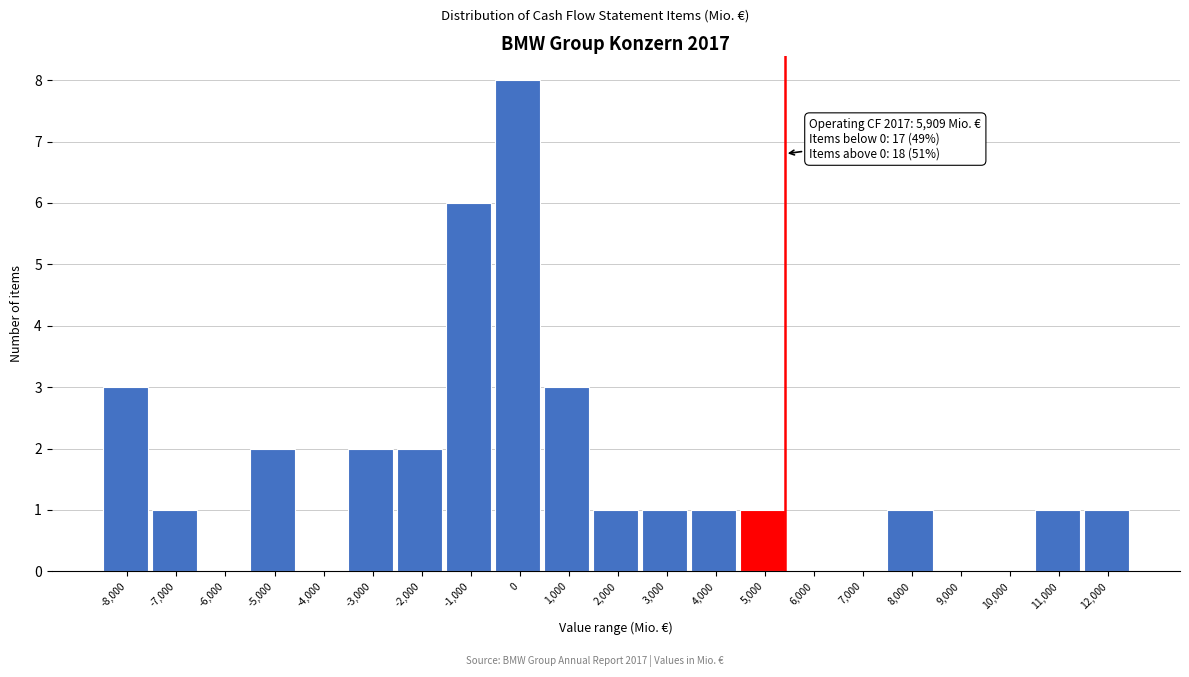

Reading right to left, what are all the values shown in this chart?

12,000=1	11,000=1	10,000=0	9,000=0	8,000=1	7,000=0	6,000=0	5,000=1	4,000=1	3,000=1	2,000=1	1,000=3	0=8	-1,000=6	-2,000=2	-3,000=2	-4,000=0	-5,000=2	-6,000=0	-7,000=1	-8,000=3